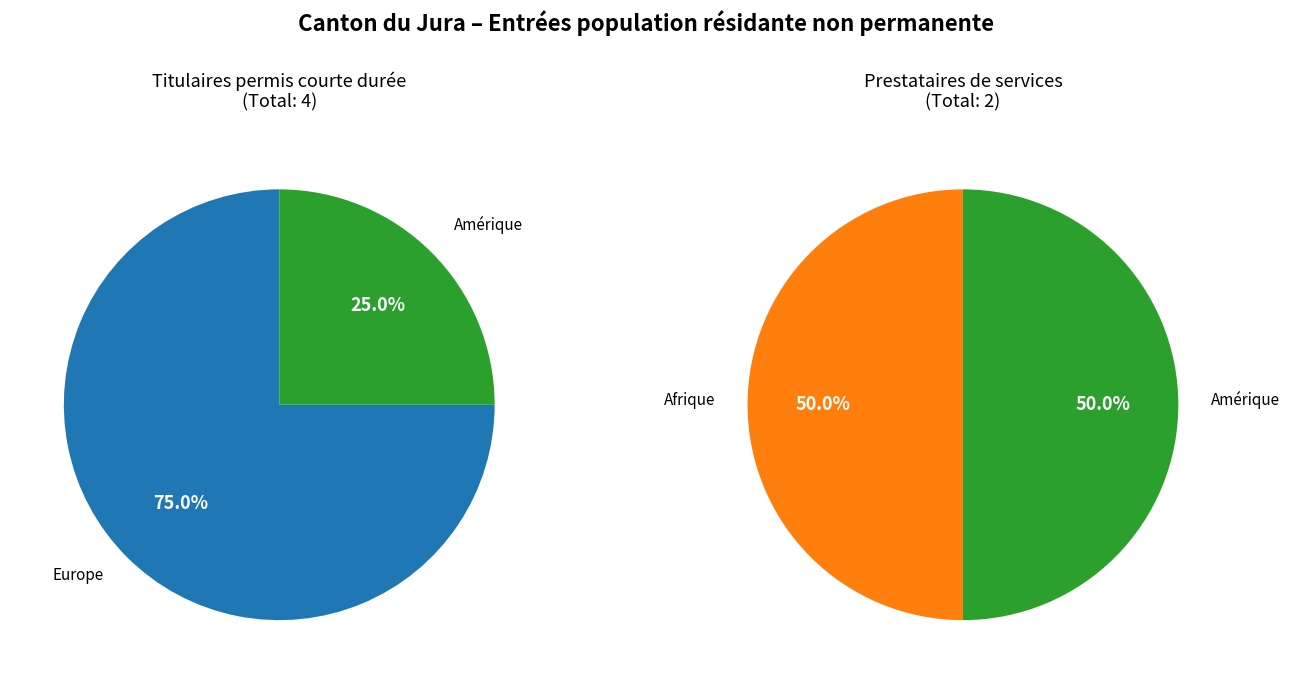

Does any single category account for the majority?

Yes